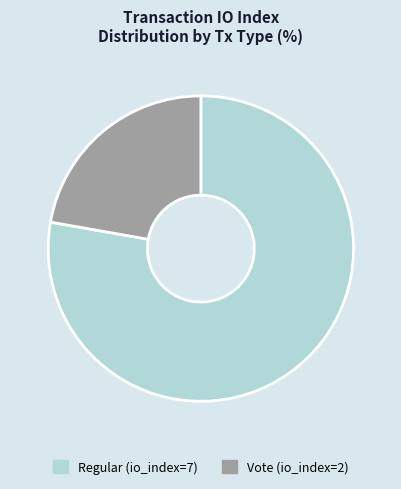

What is the ratio of the value at Regular (io_index=7) to the value at Vote (io_index=2)?

3.5